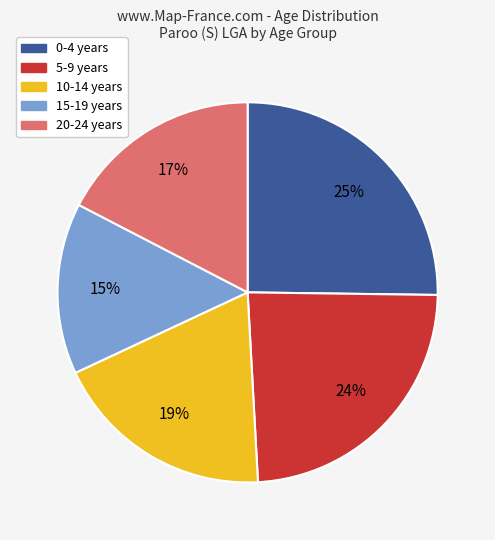

What is the smallest slice in the pie chart?

15-19 years